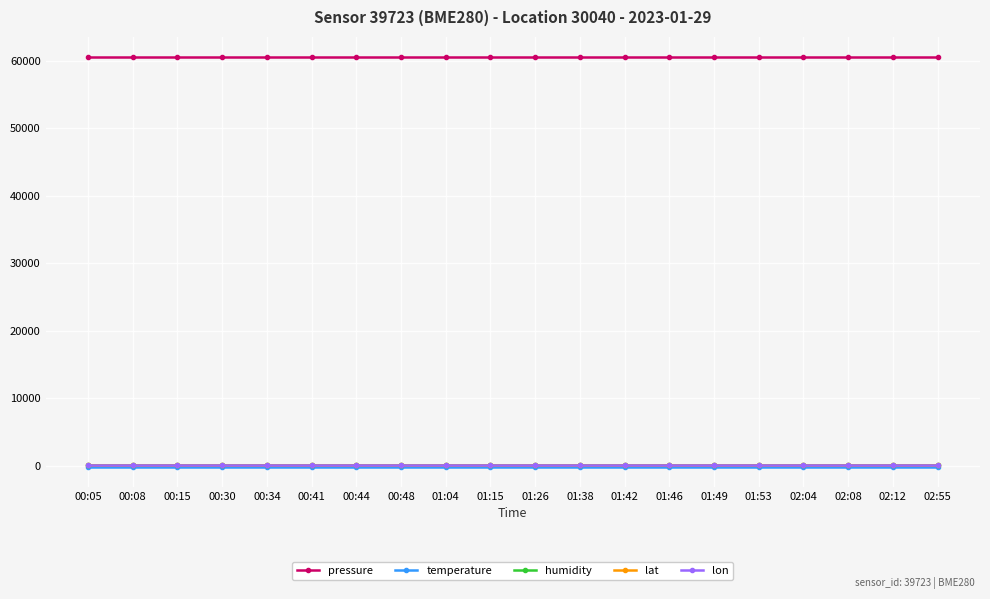

True or false: humidity and lat intersect in this chart.

False